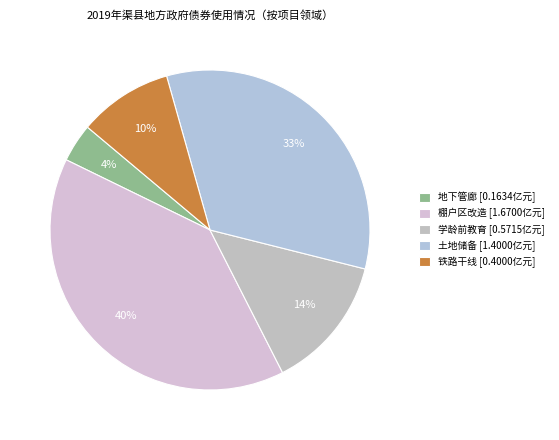

How many segments does this pie chart have?

5